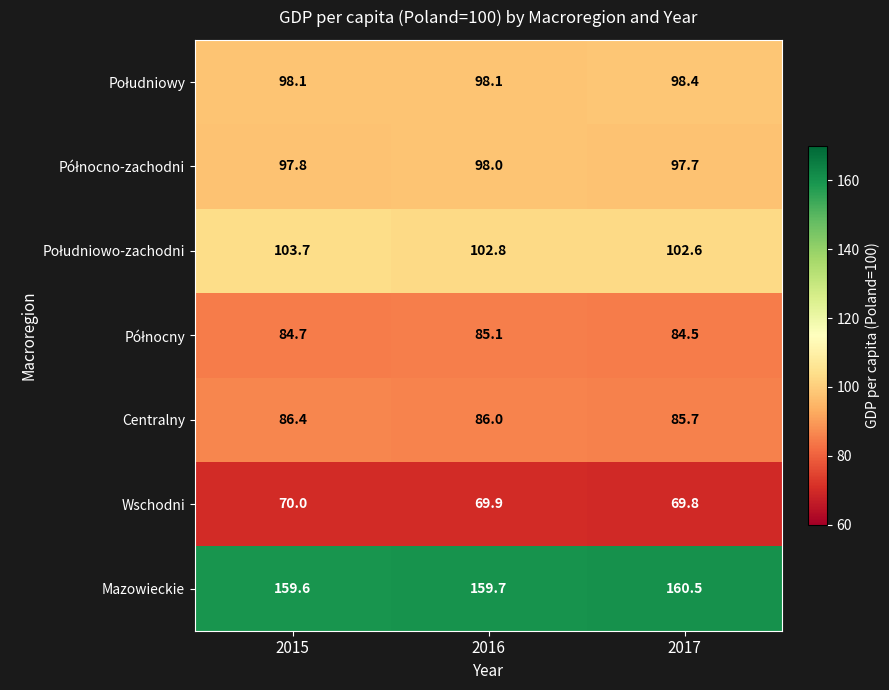

At which category does the chart reach its minimum across all series?

2017